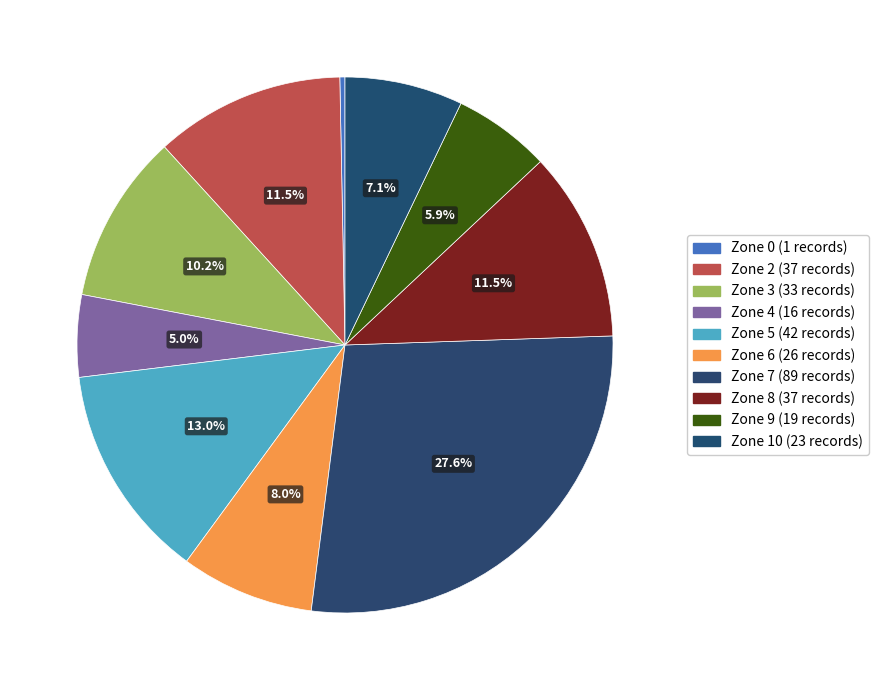

What is the ratio of the value at Zone 8 to the value at Zone 10?

1.6